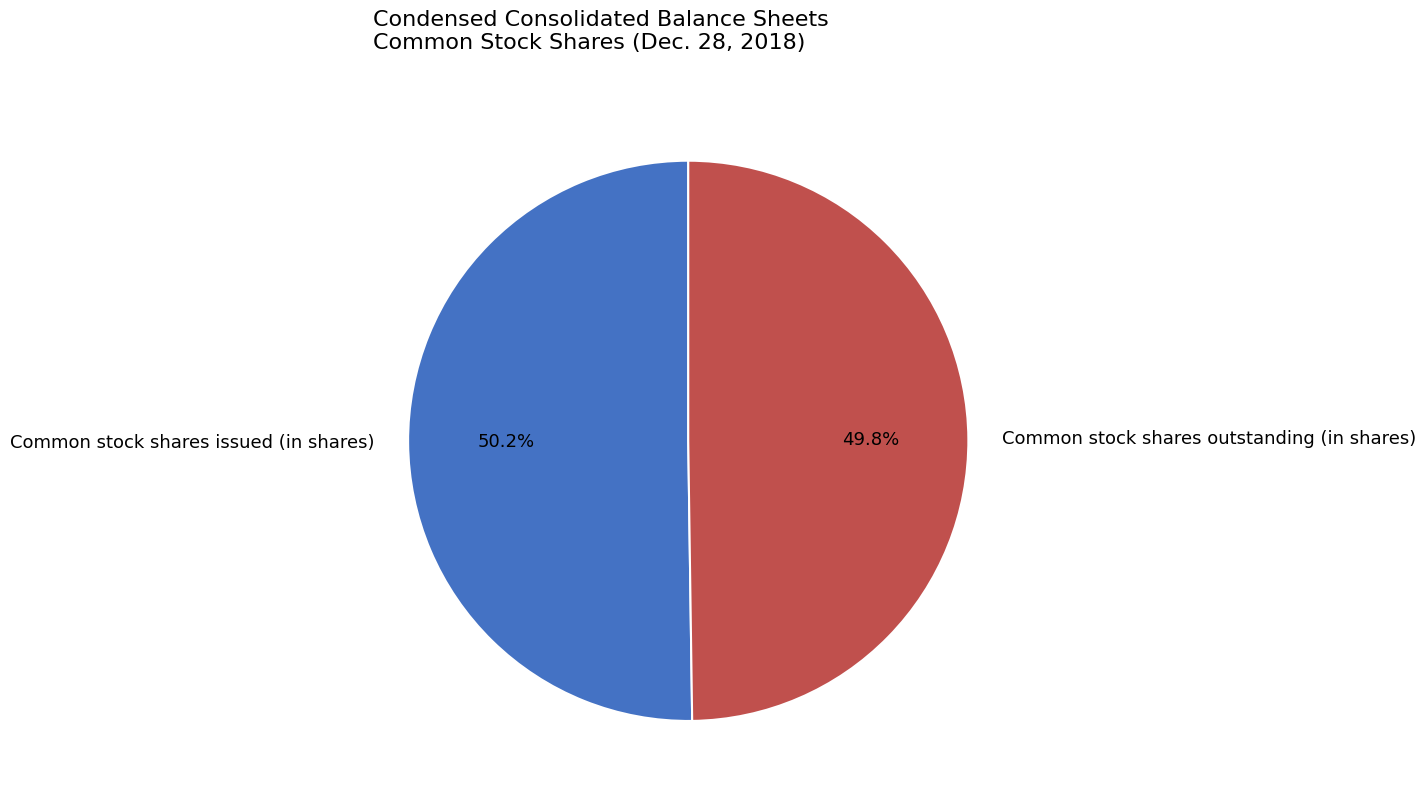

What is the ratio of the value at Common stock shares issued (in shares) to the value at Common stock shares outstanding (in shares)?

1.0